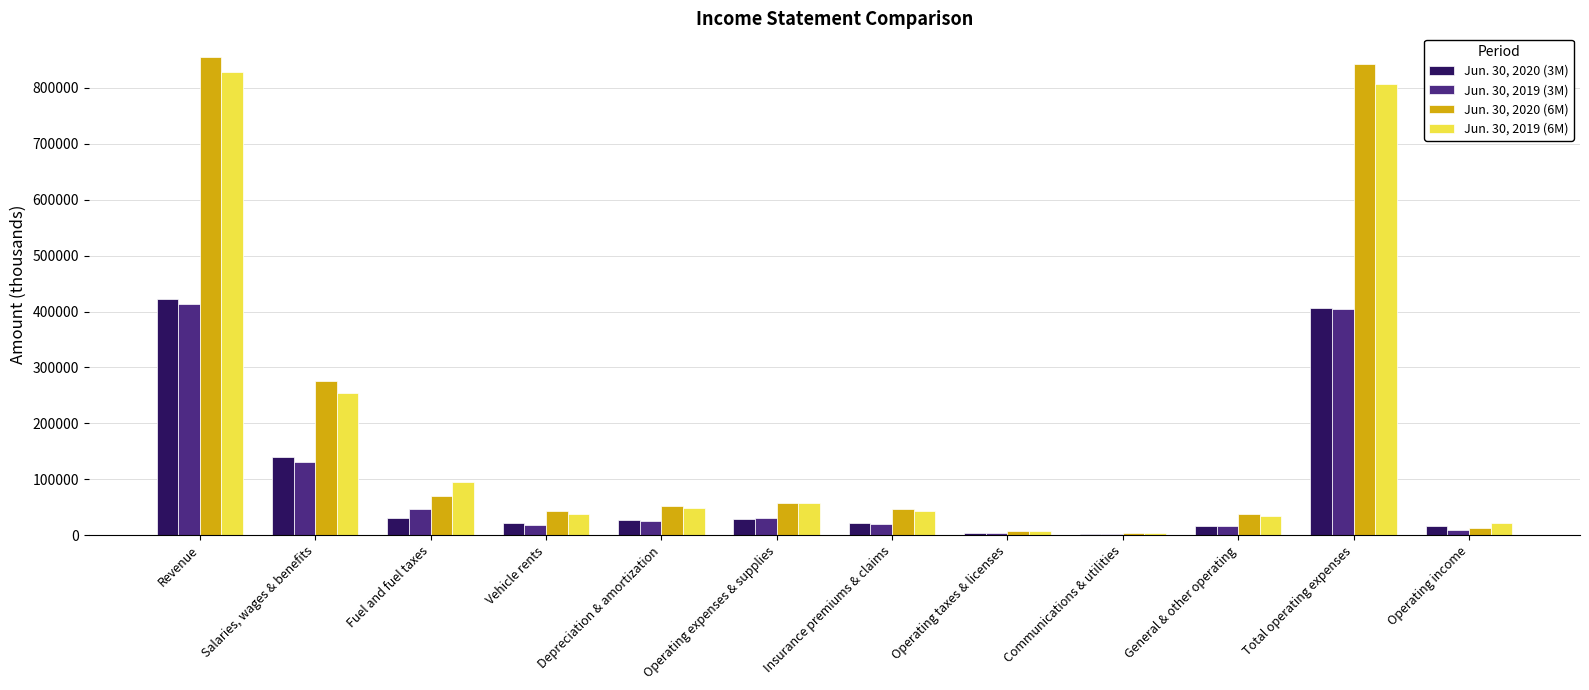

What is the average value of the Jun. 30, 2019 (3M) series?

93408